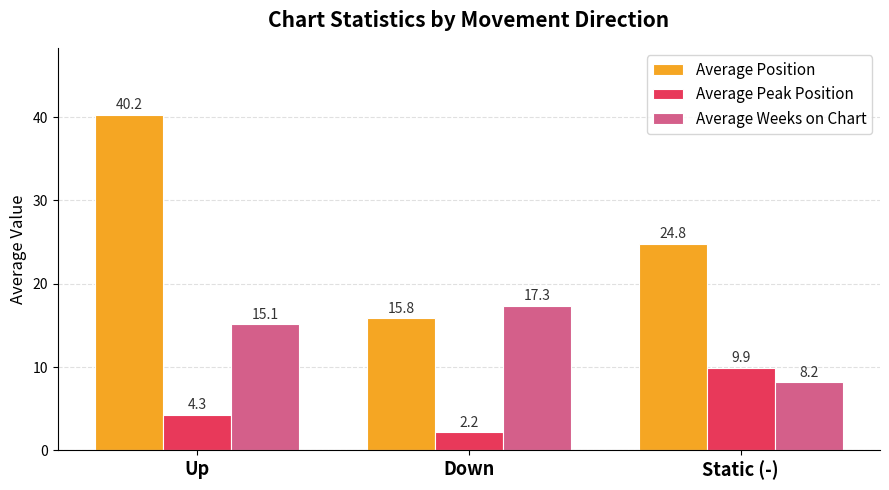

Which series has the largest total across all categories?

Average Position